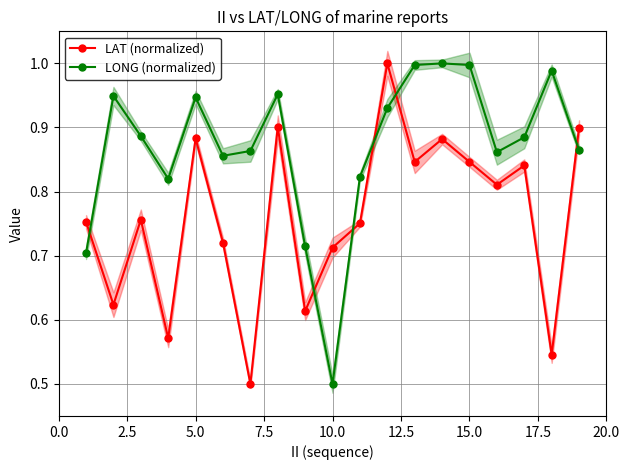

Is this an area chart (filled region under the line)?

No